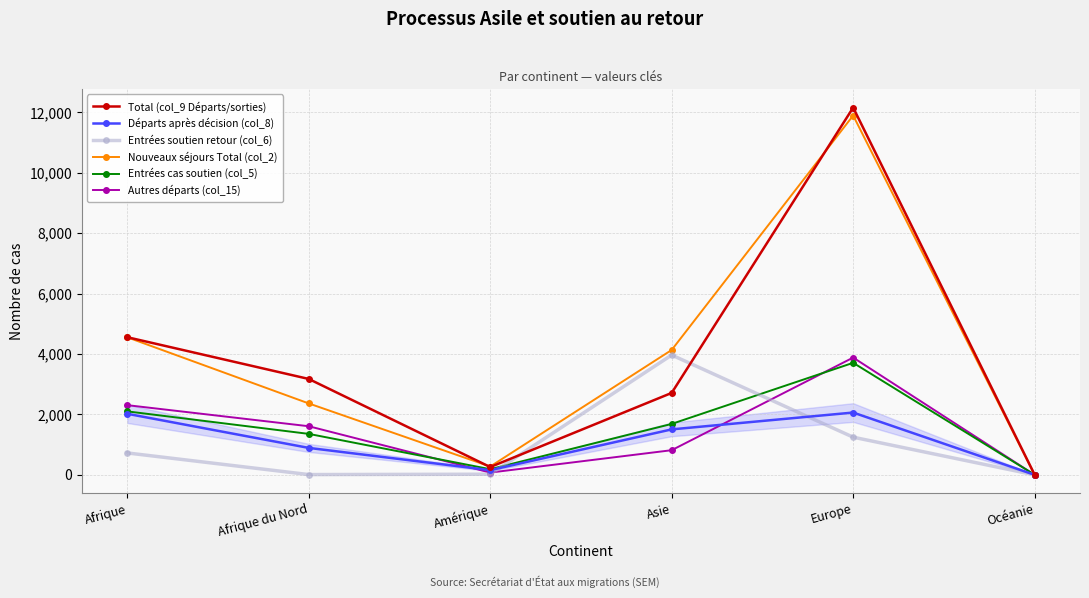

What is the label of the 1st point from the right?

Océanie